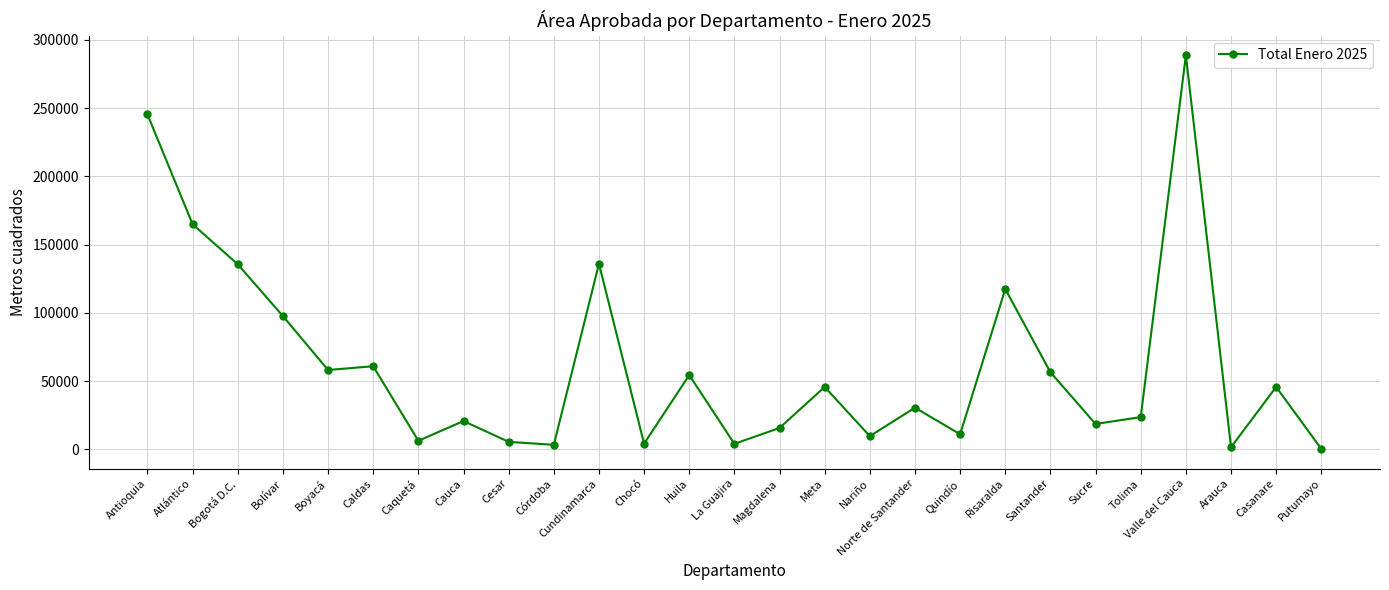

What is the difference between the second highest and second lowest values?

243743